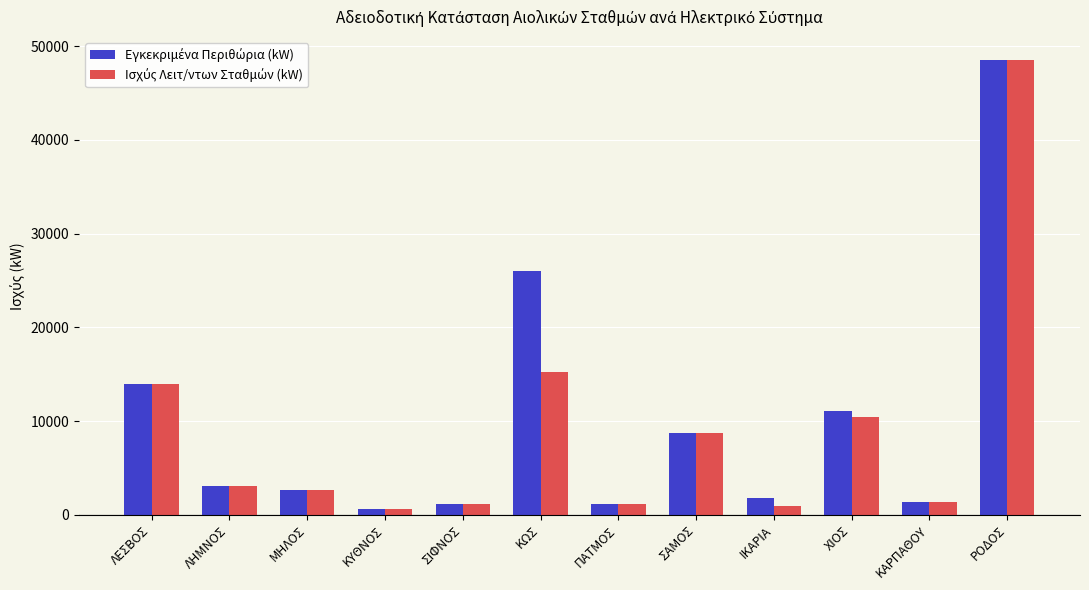

At how many categories does at least one series exceed 5919?

5